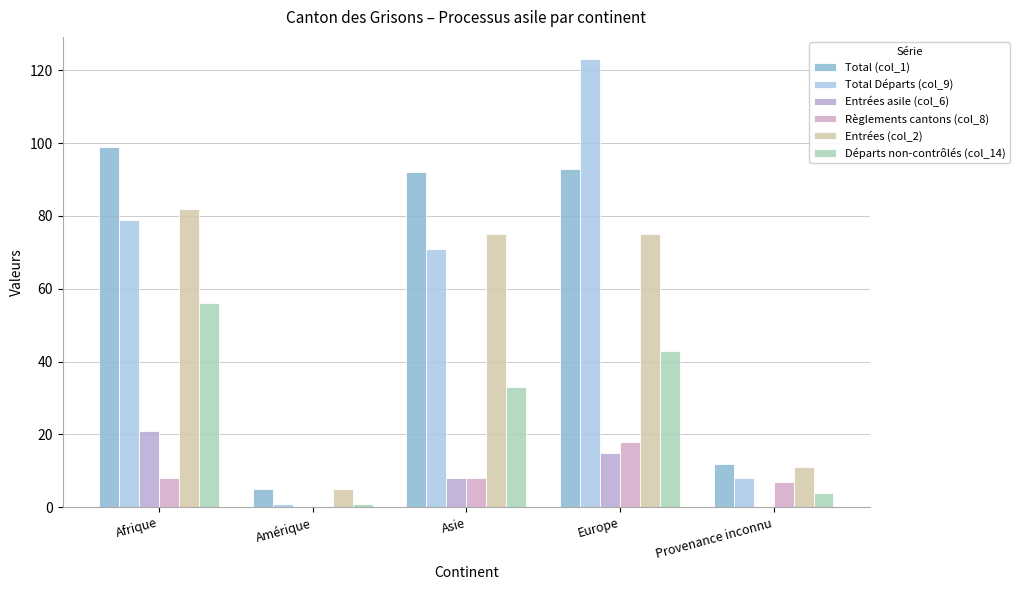

What are all the series names shown in the legend?

Total (col_1), Total Départs (col_9), Entrées asile (col_6), Règlements cantons (col_8), Entrées (col_2), Départs non-contrôlés (col_14)